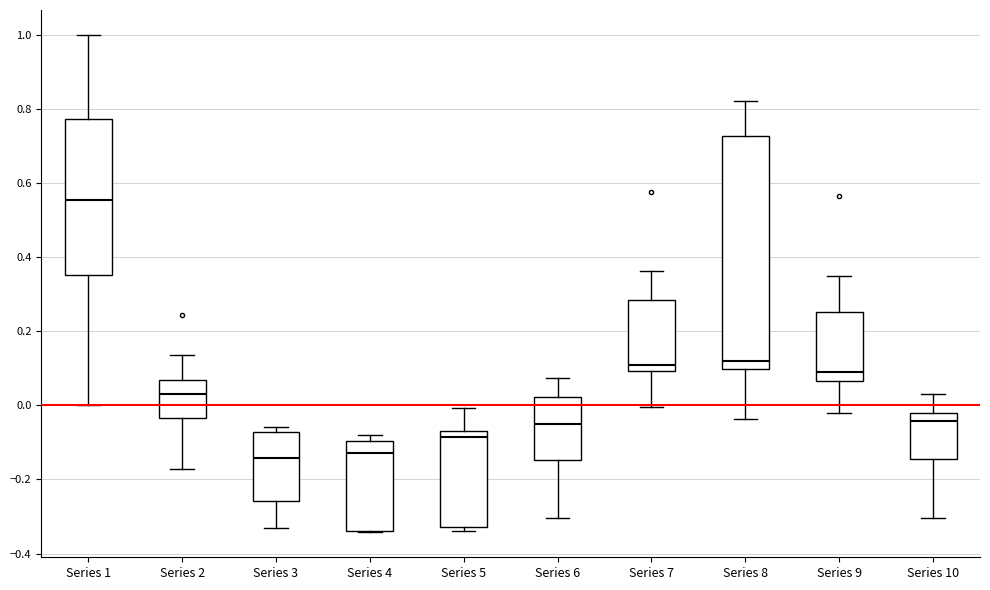

Where is the upper edge of the box for Series 3 on the y-axis? The values are not printed on the chart, so give them approximately, as read against the axis.

-0.08